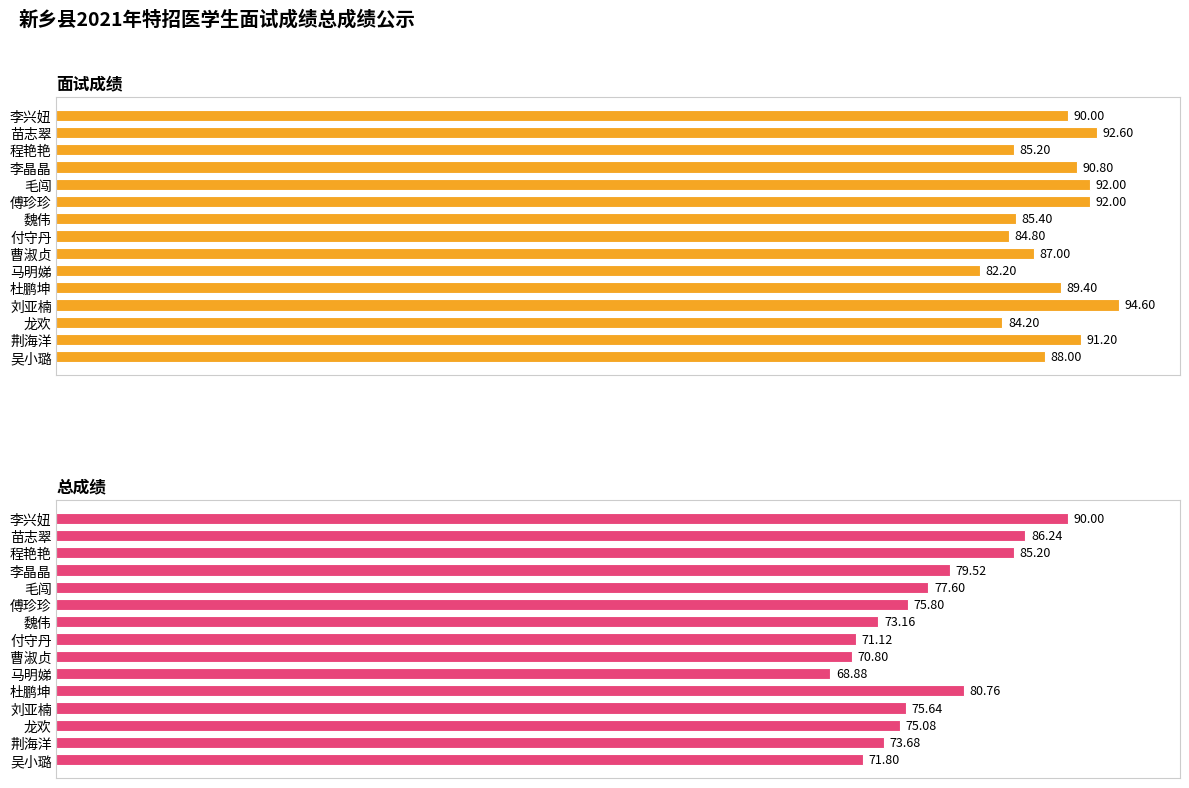

Rank the series by their maximum value, from highest to lowest.

面试成绩, 总成绩